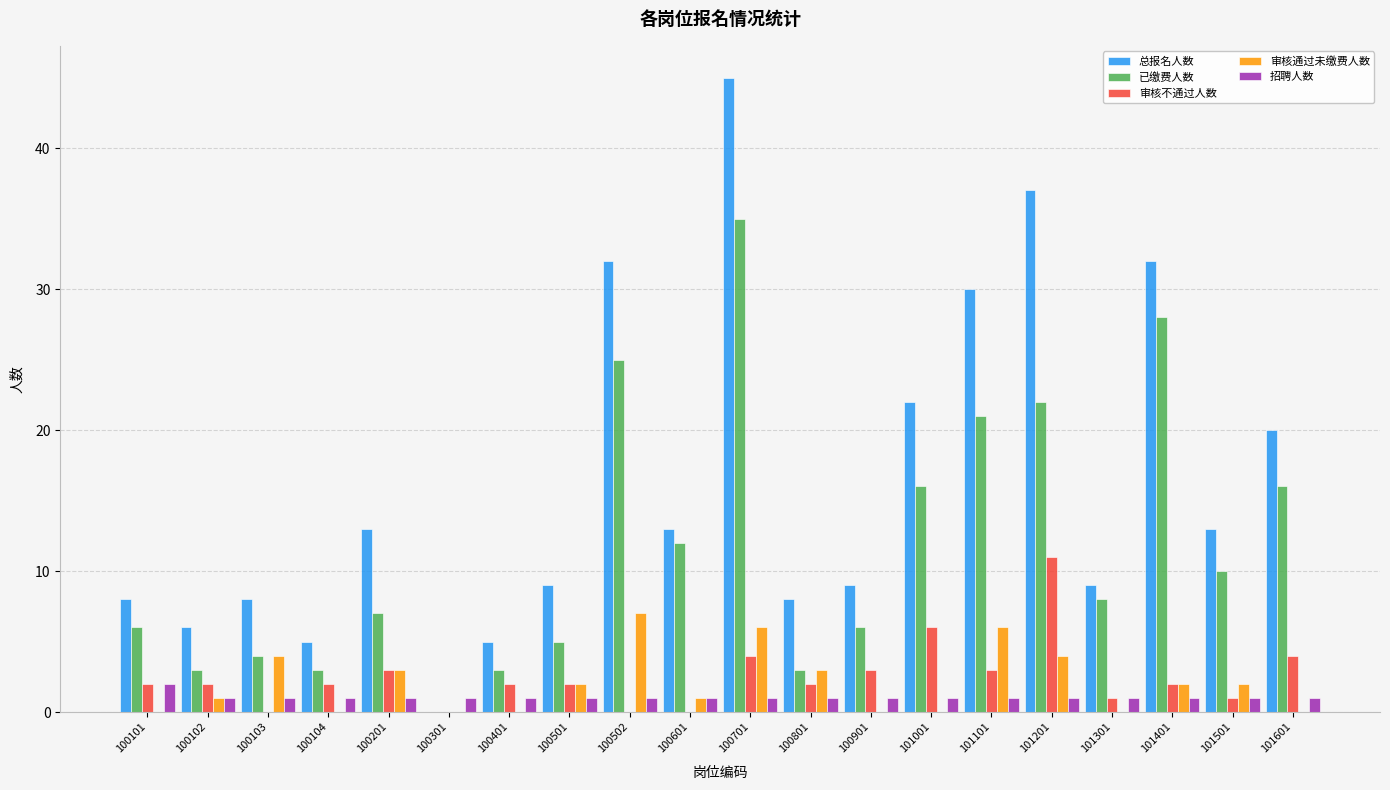

What are all the series names shown in the legend?

总报名人数, 已缴费人数, 审核不通过人数, 审核通过未缴费人数, 招聘人数